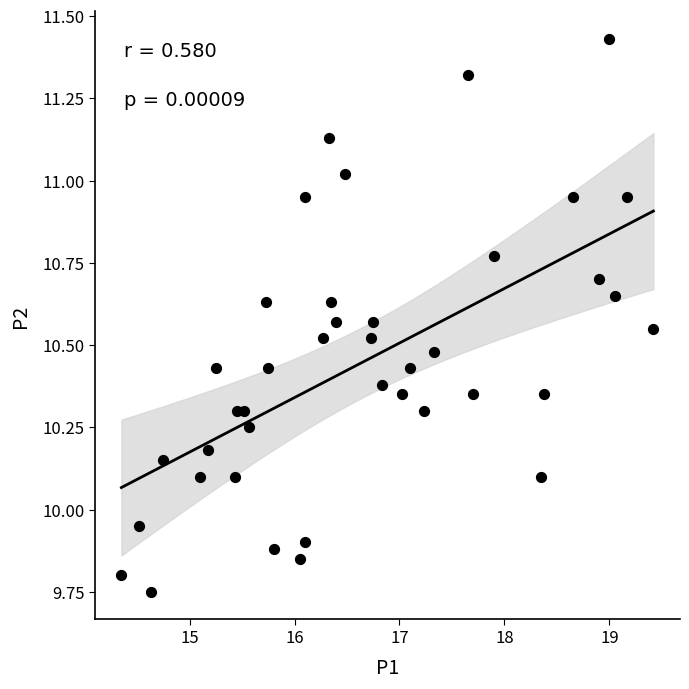

What is the range of X values (max minus min)?

5.1